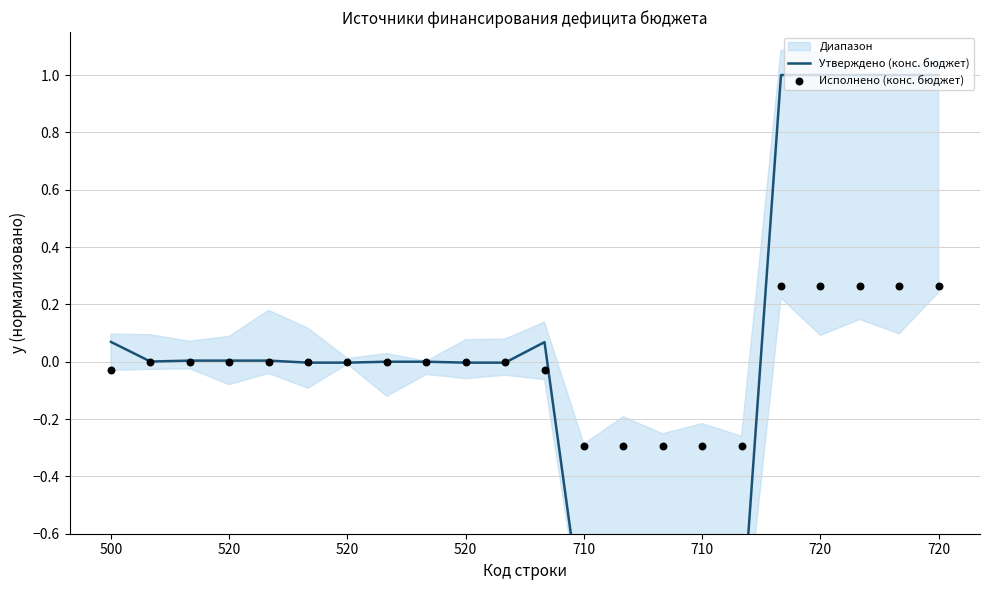

At which category is the sum across all series the highest?

17